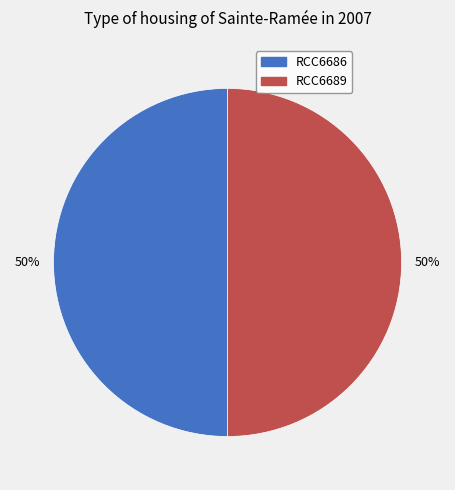

Is the sum of RCC6689 and RCC6686 greater than half?

Yes